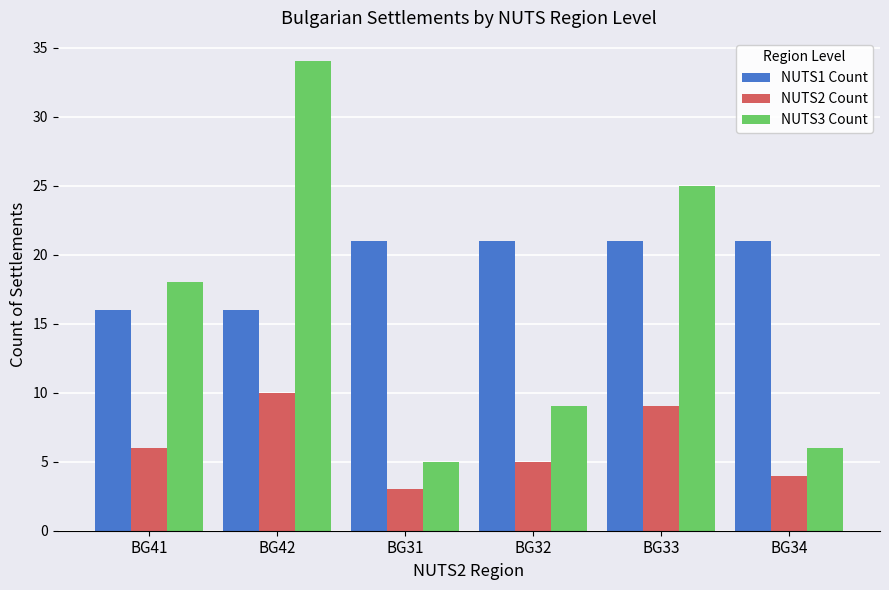

What is the sum of all NUTS1 Count values?

116